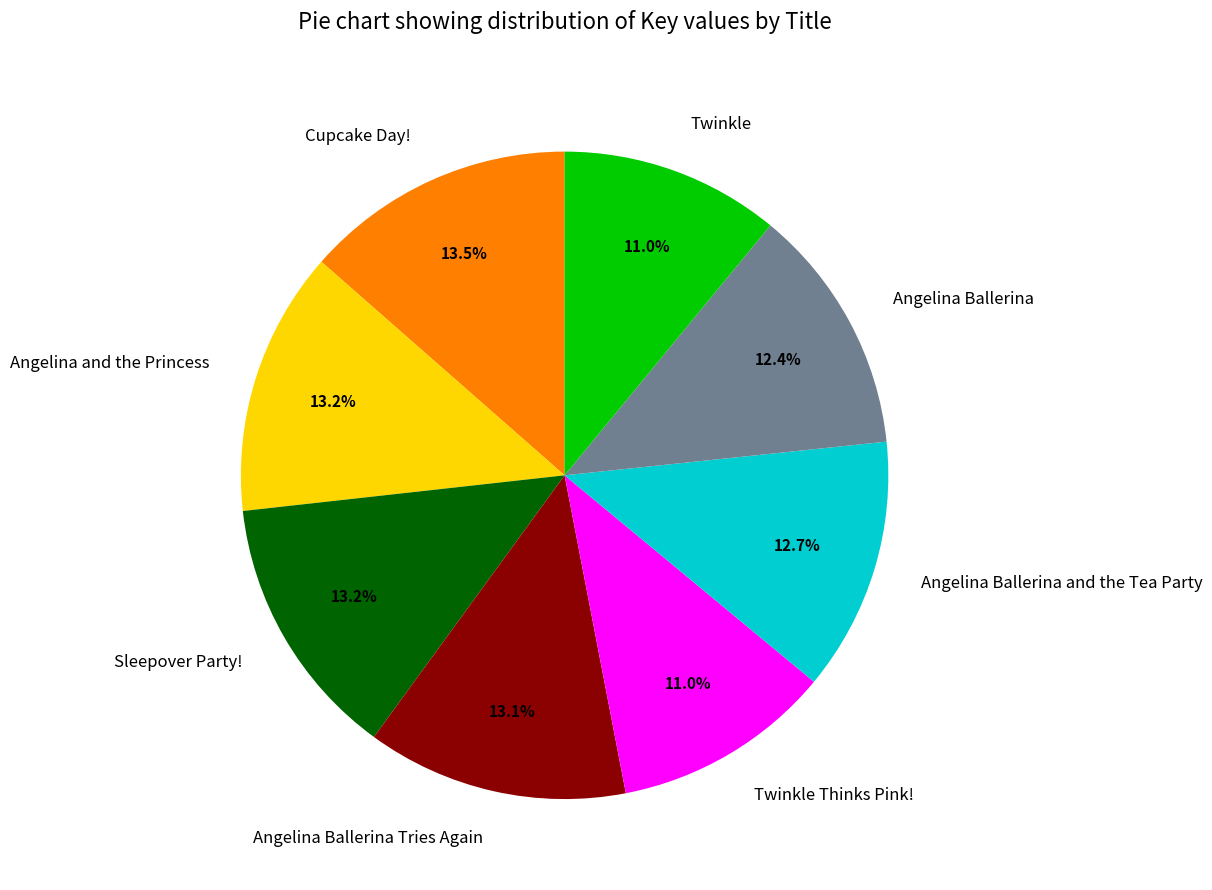

What percentage do Cupcake Day! and Twinkle together represent?

24.5%